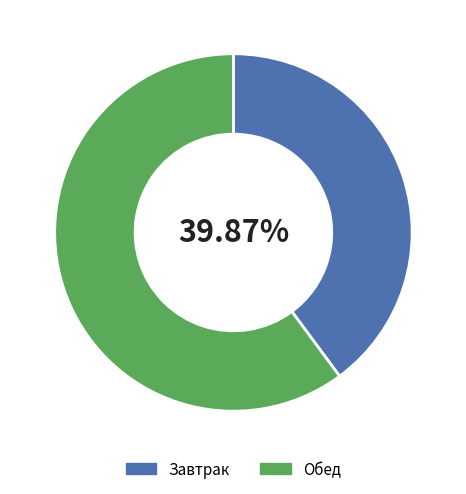

Which has a higher value, Завтрак or Обед?

Обед